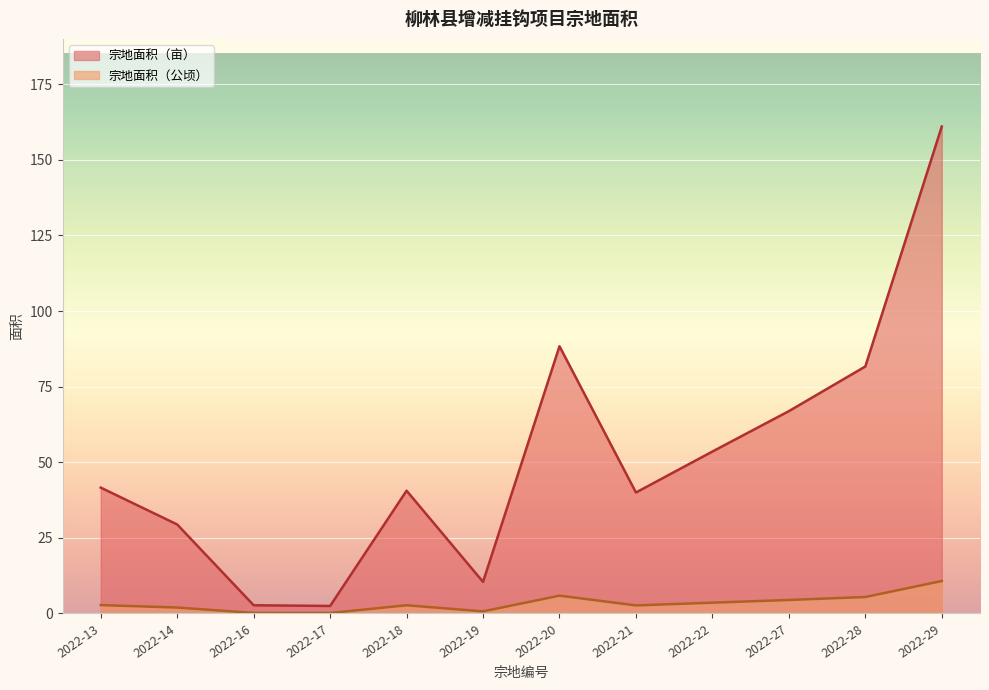

What are all the series names shown in the legend?

宗地面积（亩）, 宗地面积（公顷）